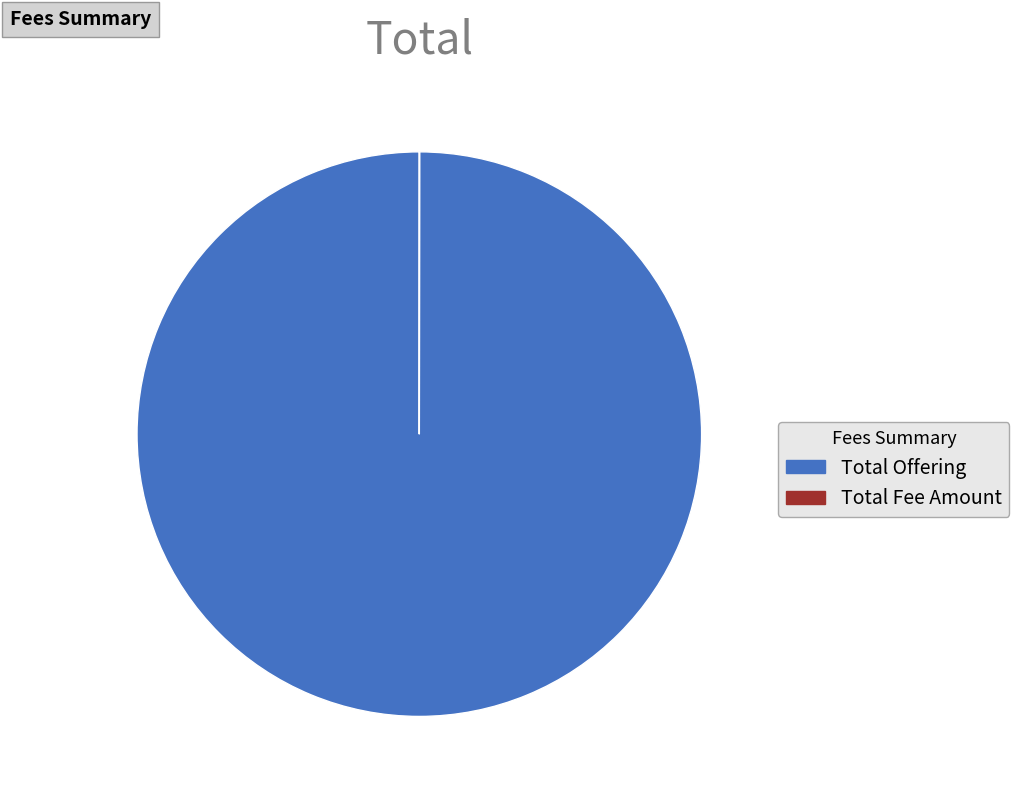

Which category has the biggest portion of the pie?

Total Offering